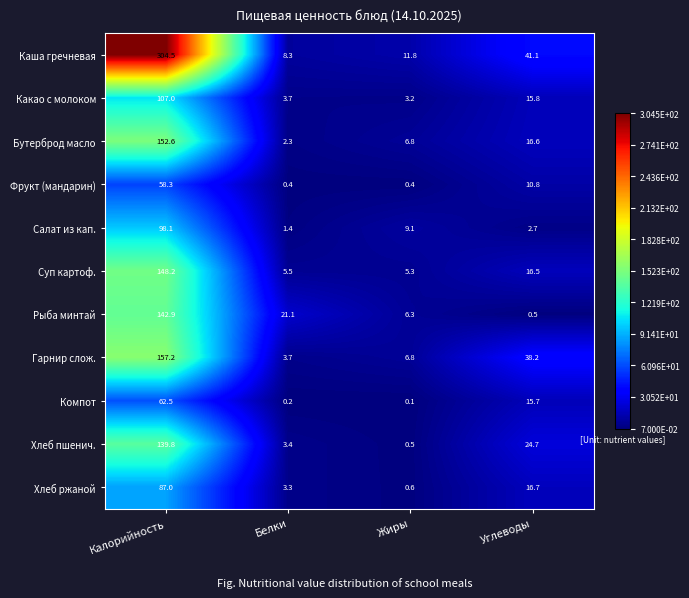

Is it true that Рыба минтай equals 0.5 at Углеводы?

True